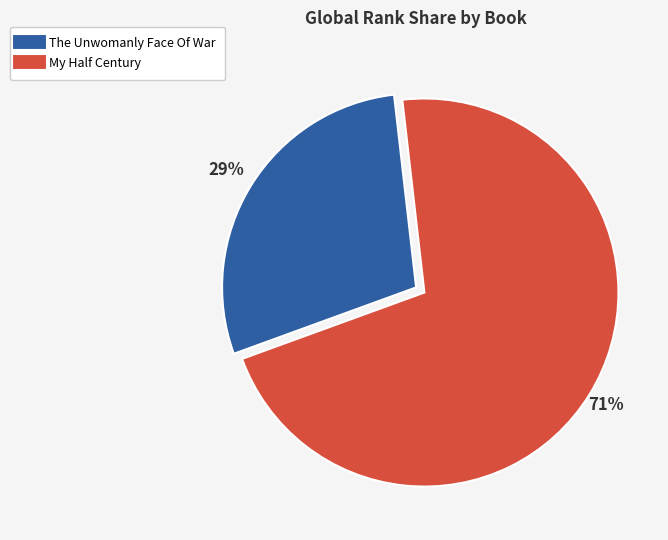

To the nearest percent, what portion does The Unwomanly Face Of War represent?

29%